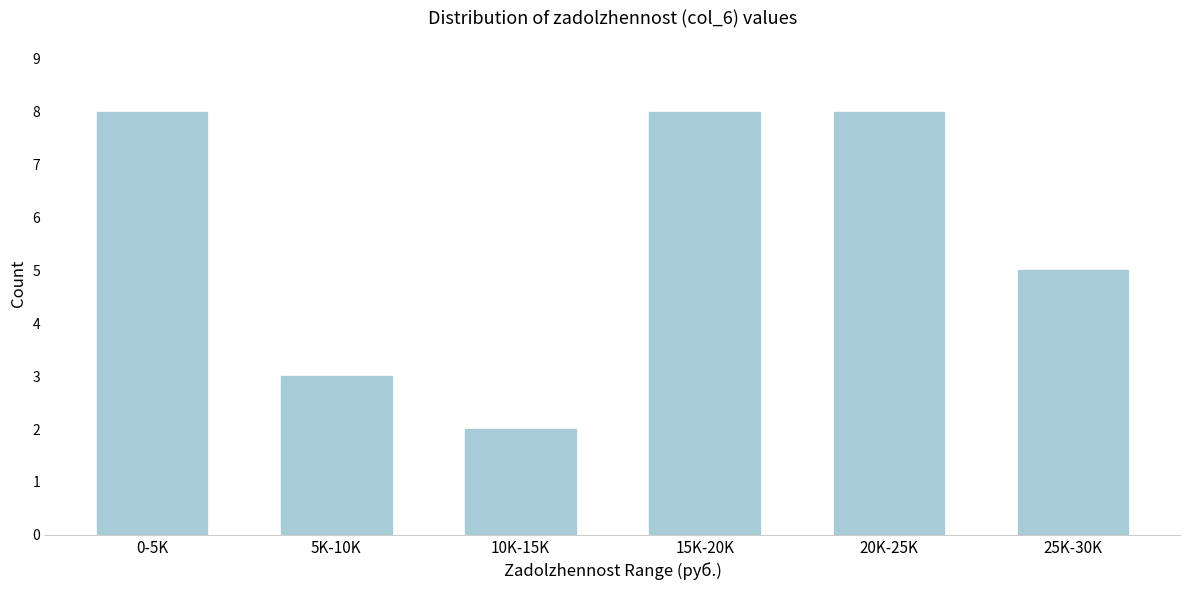

Reading right to left, transcribe all the data shown in this chart.

25K-30K=5	20K-25K=8	15K-20K=8	10K-15K=2	5K-10K=3	0-5K=8